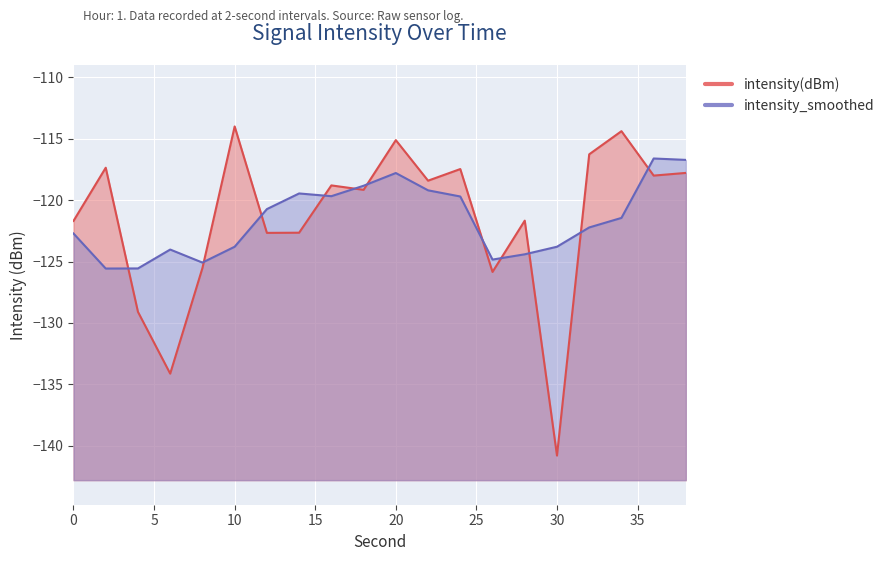

Does the chart display data point markers on the line(s)?

No